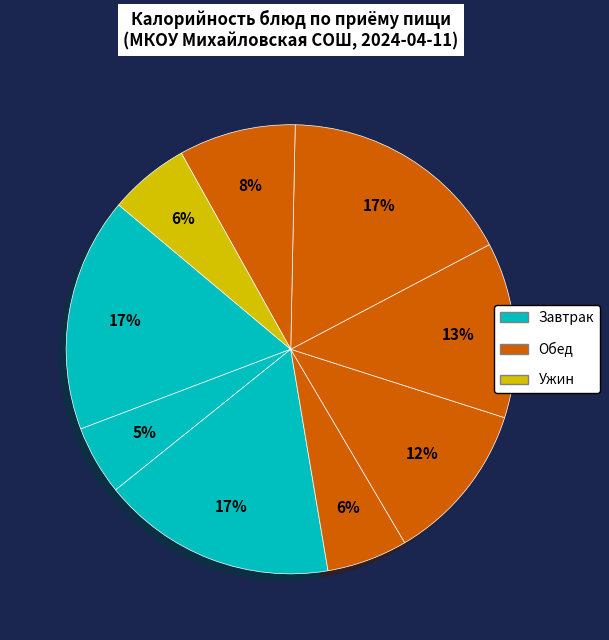

How many slices are in this pie chart?

9